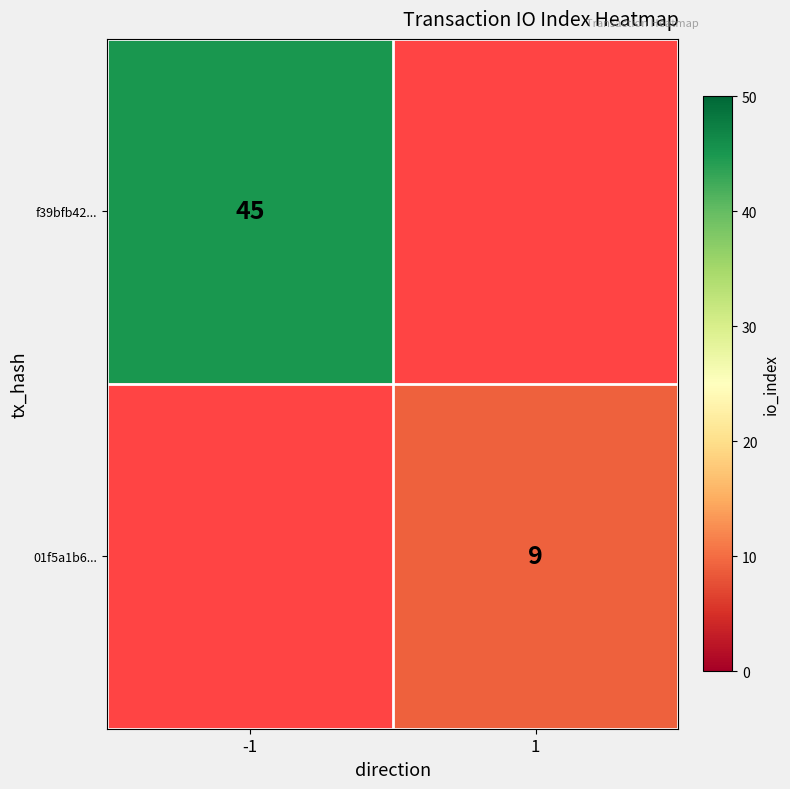

Is it true that f39bfb42... equals 73 at -1?

False